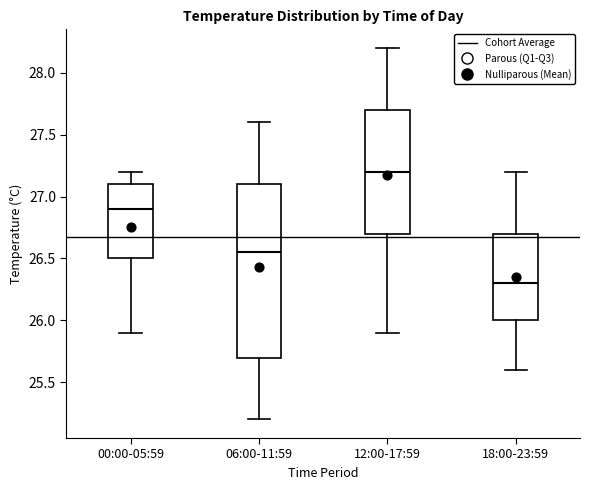

Which box is the tallest, from its lower edge to its upper edge?

06:00-11:59